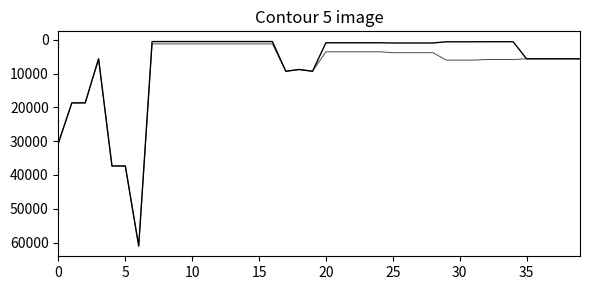

How many lines are shown in the chart?

2